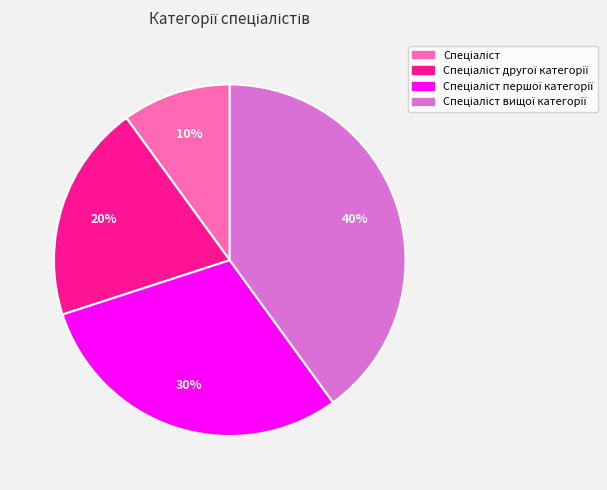

To the nearest percent, what is the average slice percentage?

25%